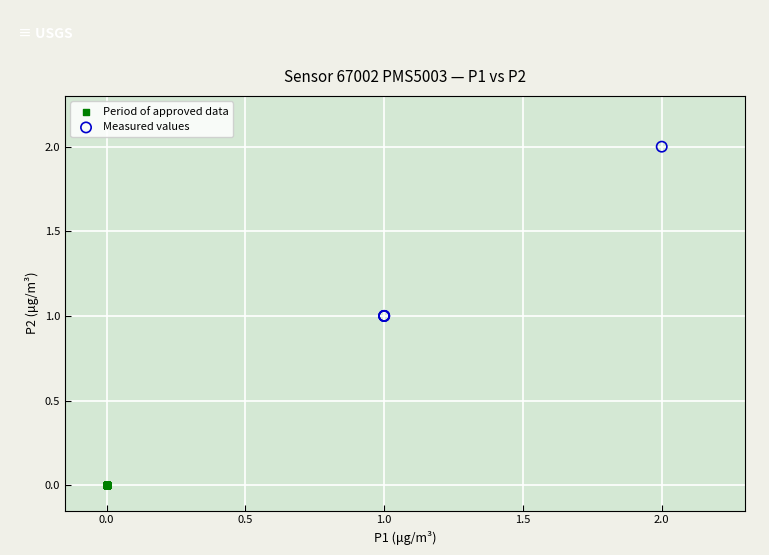

What are all the series names shown in the legend?

Period of approved data, Measured values